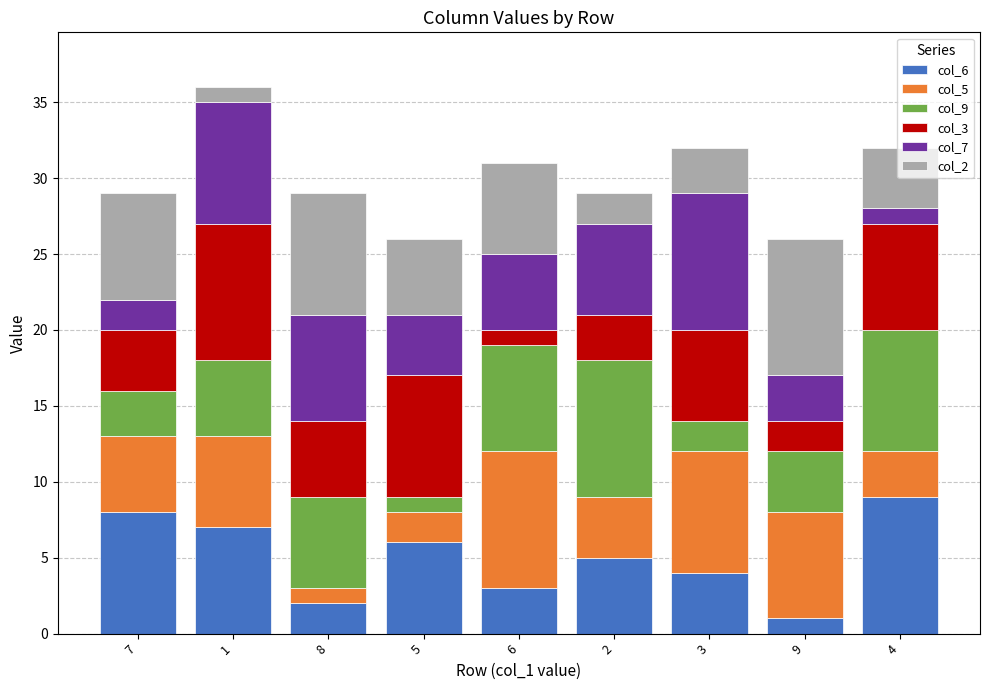

Is it true that col_6 equals 9 at 2?

False